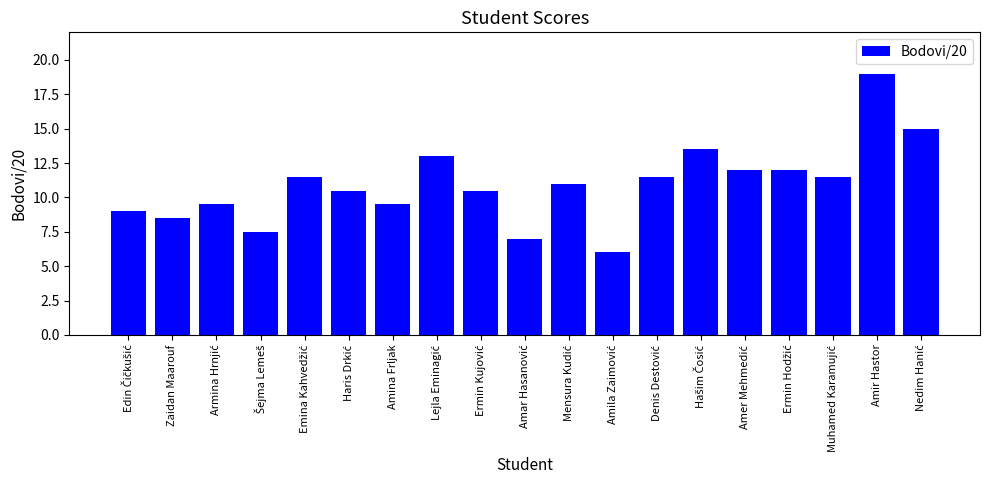

The value at Amir Hastor is 4.0. True or false?

False